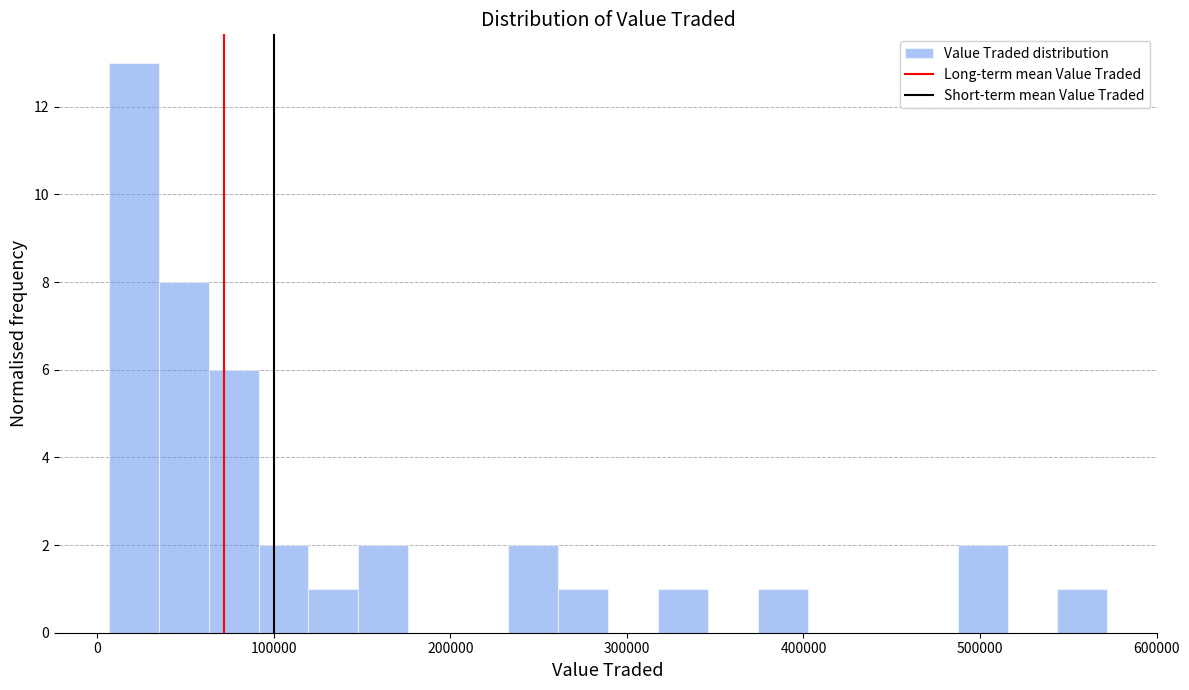

Read against the x-axis, roughly where is the centre of the tallest bar?

20000